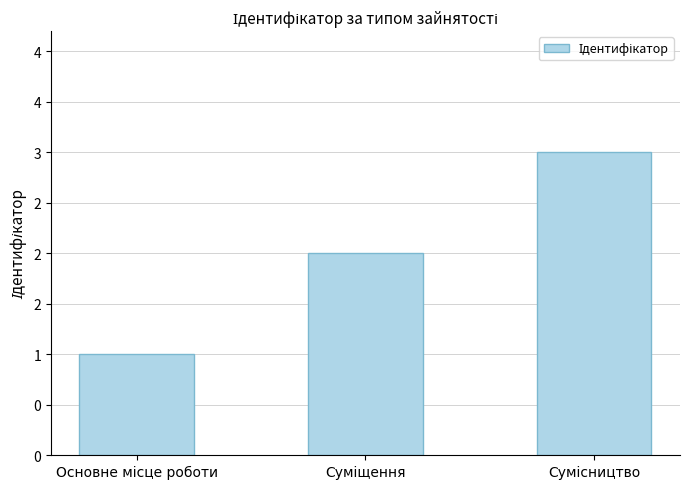

What is the label of the 1st bar from the left?

Основне місце роботи